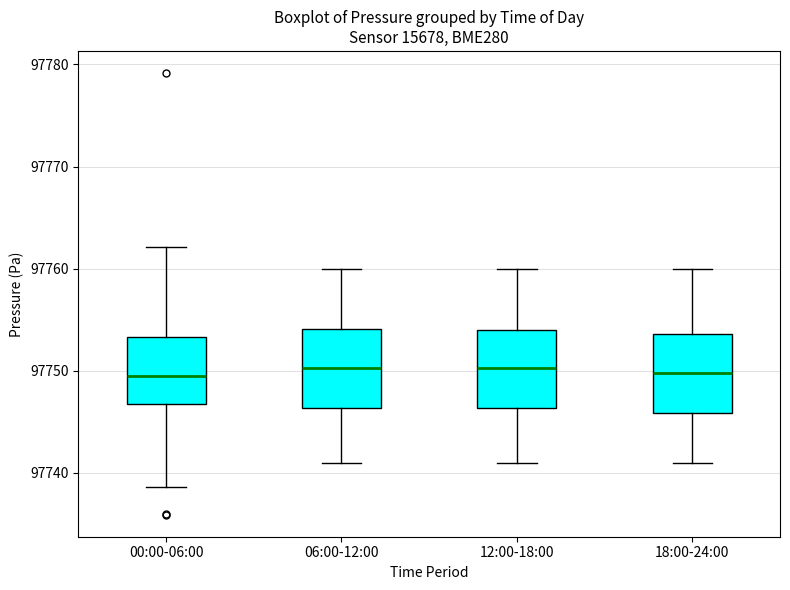

Reading left to right, read every box against the y-axis: the position of its median line, the range the box covers, and the ends of its whiskers. The values are not printed on the chart, so give them approximately, as read against the axis.

00:00-06:00: median 97750, box 97747 to 97753, whiskers 97739 to 97762
06:00-12:00: median 97750, box 97746 to 97754, whiskers 97741 to 97760
12:00-18:00: median 97750, box 97746 to 97754, whiskers 97741 to 97760
18:00-24:00: median 97750, box 97746 to 97754, whiskers 97741 to 97760